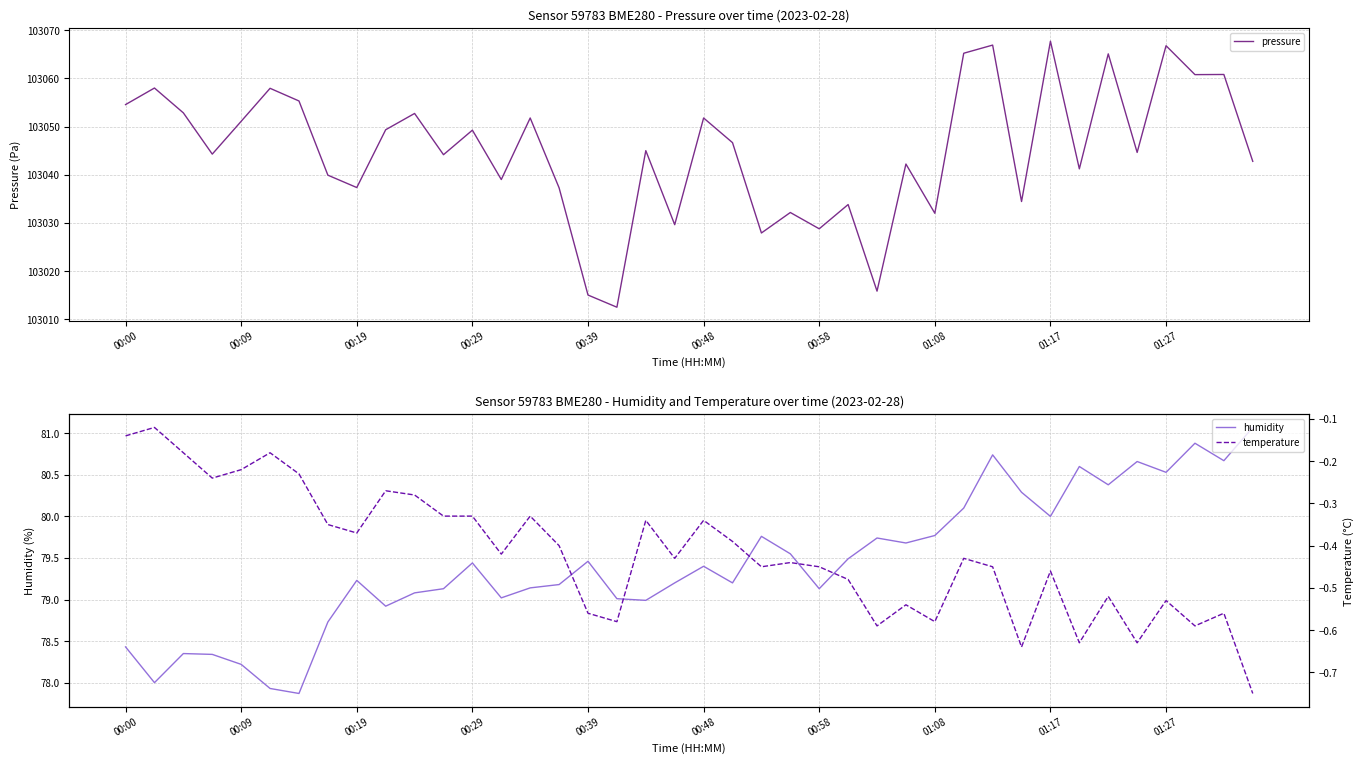

What is the difference between the humidity values at 00:00 and 38?

2.2